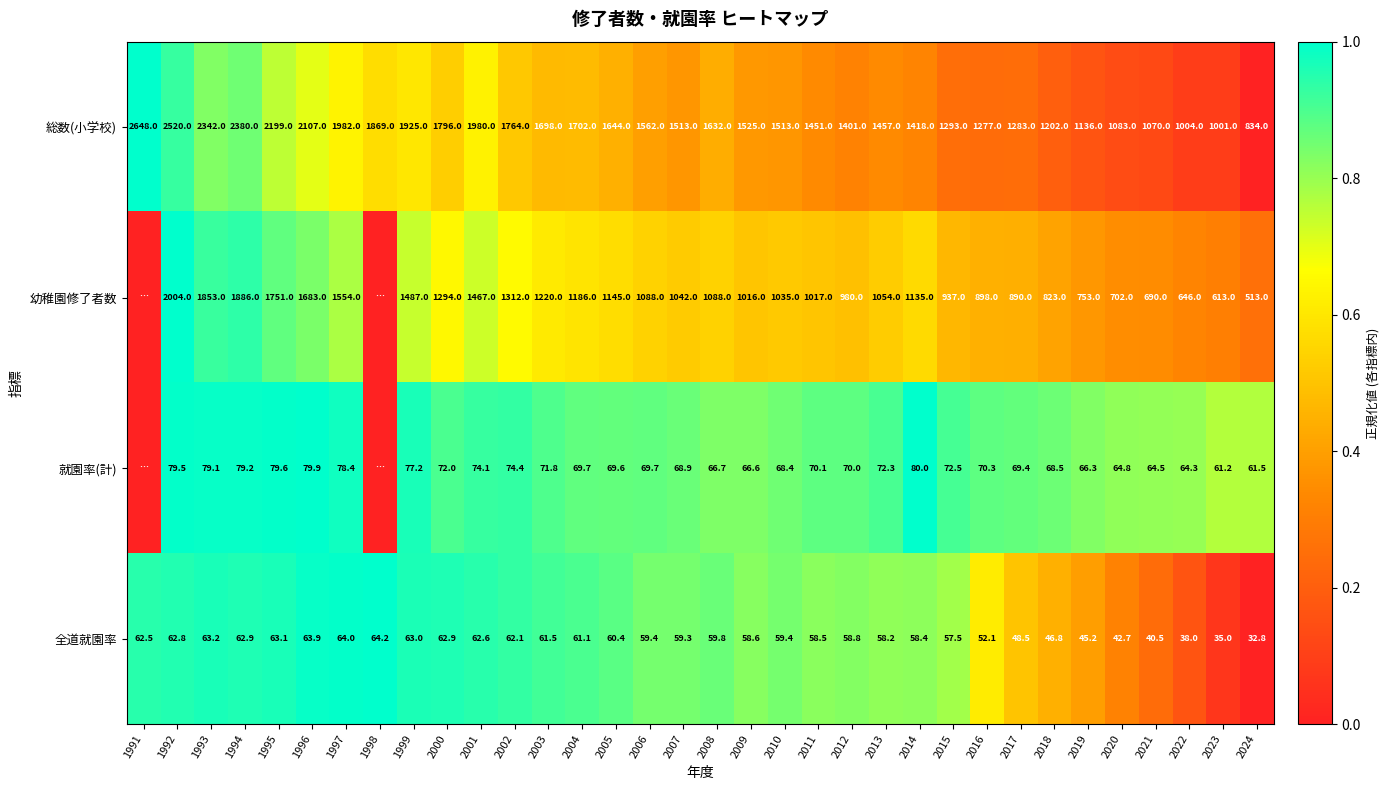

How many distinct data groups are displayed?

4